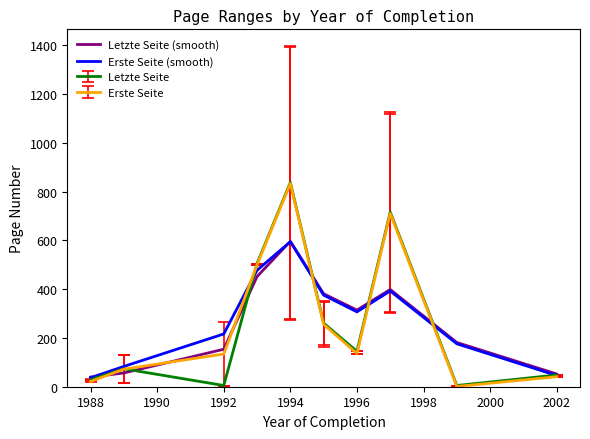

What is the maximum value shown in the chart?

837.2